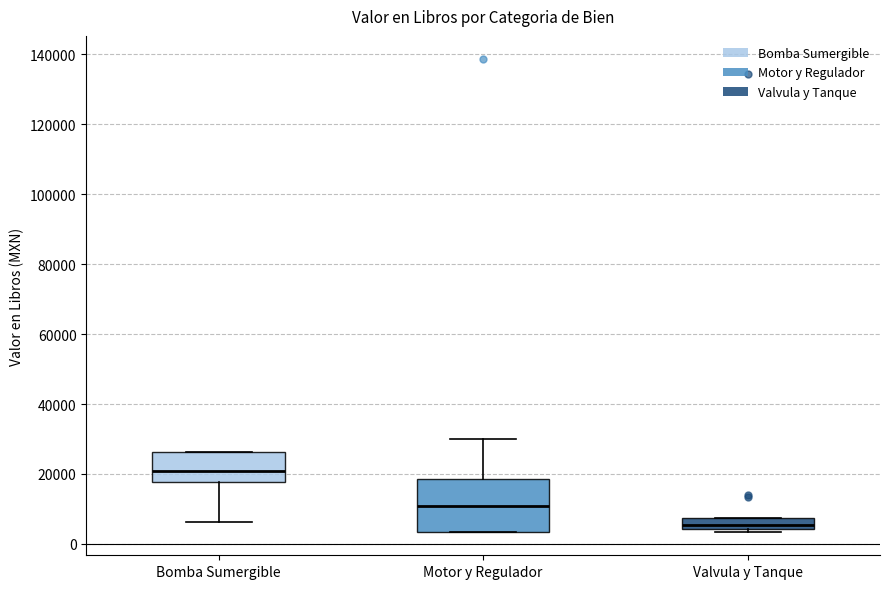

Where is the lower edge of the box for Motor y Regulador on the y-axis? The values are not printed on the chart, so give them approximately, as read against the axis.

4000